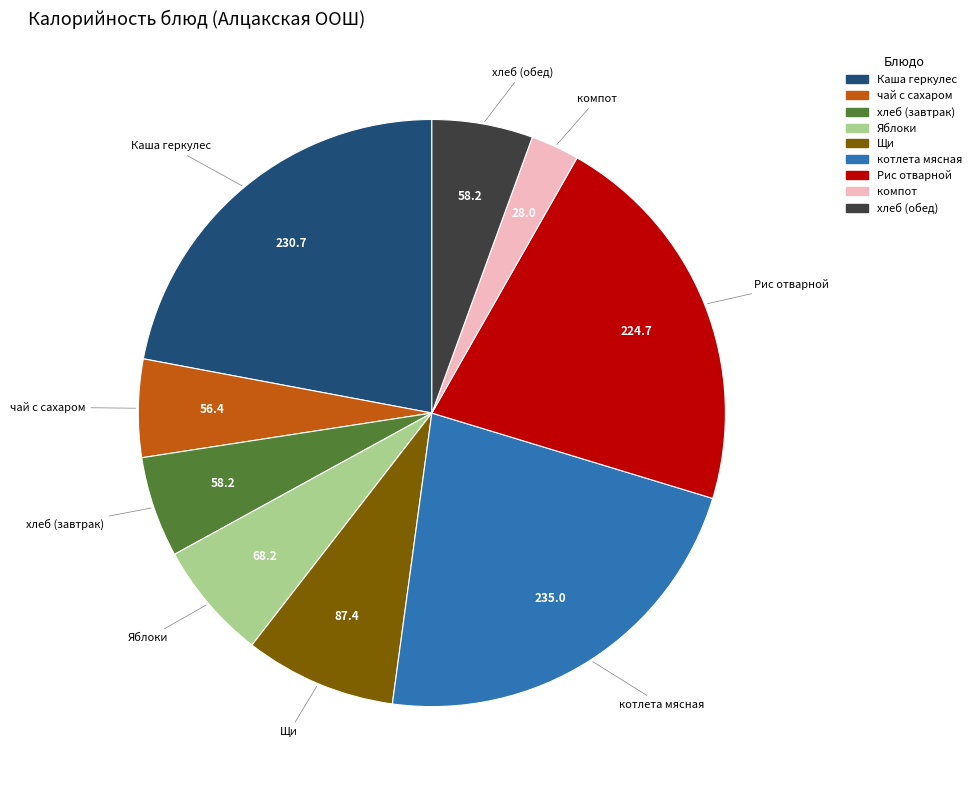

Is there any slice that represents more than half of the pie?

No